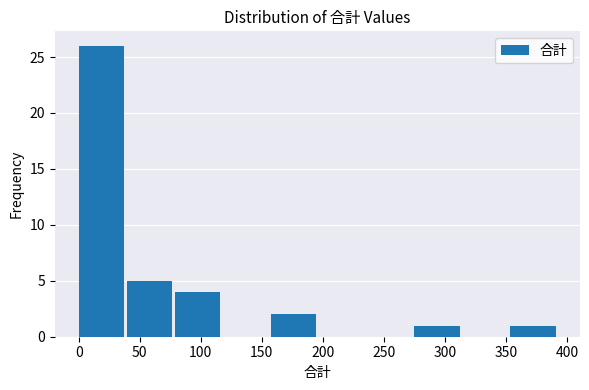

Reading left to right, list every bar in this chart as the range it spans on the x-axis followed by its height. Neither the bar edges nor the heights are printed on the chart, so give them approximately, as read against the axes.

0 to 40: 26
40 to 80: 5
80 to 120: 4
120 to 155: 0
155 to 195: 2
195 to 235: 0
235 to 275: 0
275 to 315: 1
315 to 355: 0
355 to 395: 1